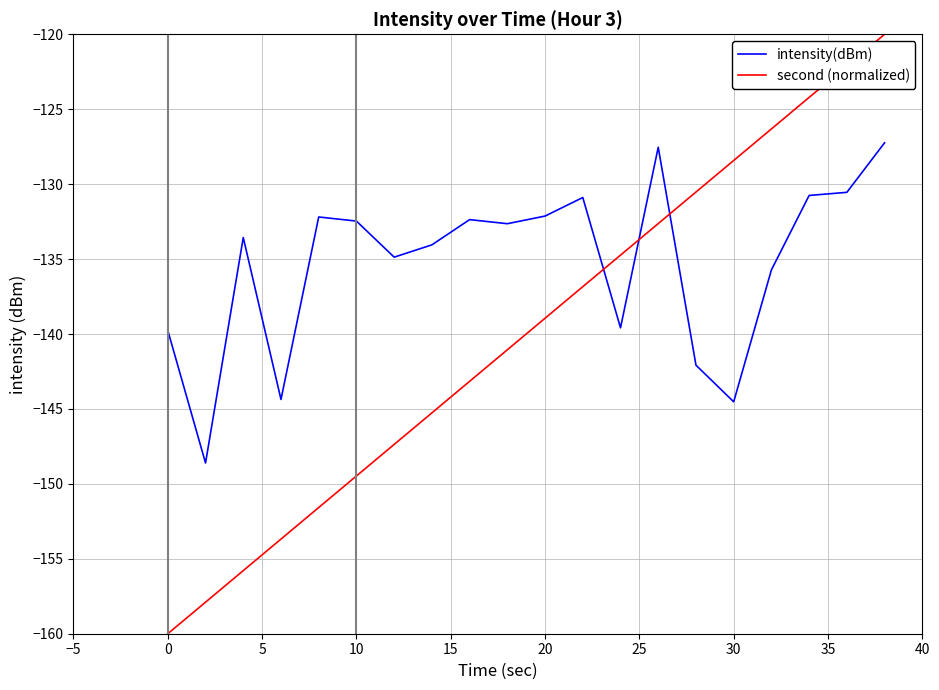

List the series in order of their overall mean, highest first.

intensity(dBm), second (normalized)